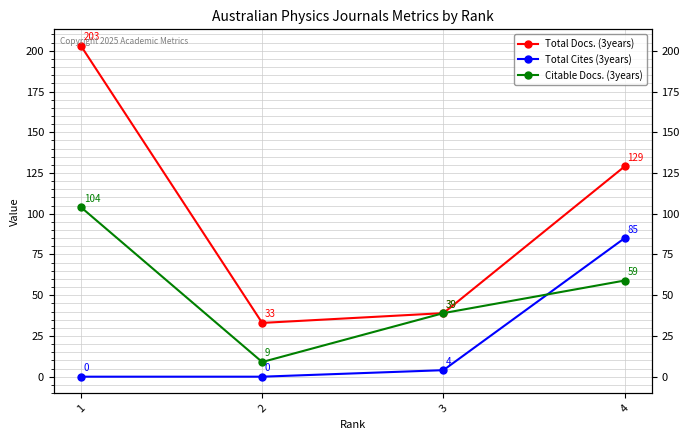

Between 3 and 4, which is larger?

4